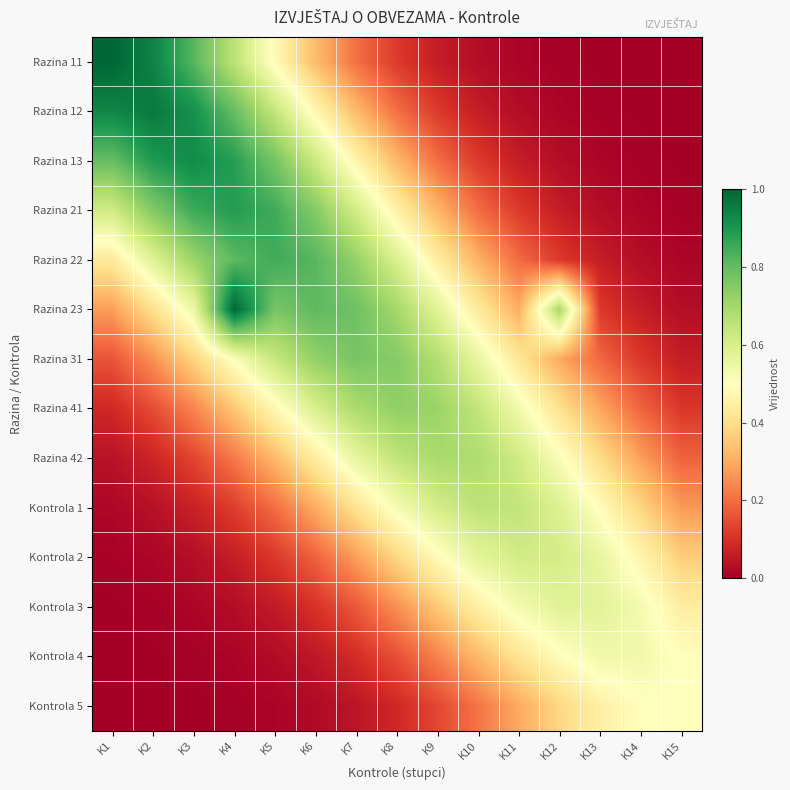

Reading left to right, transcribe all the data shown in this chart.

Razina 11: K1=1.0	K2=0.9	K3=0.8	K4=0.7	K5=0.5	K6=0.3	K7=0.2	K8=0.1	K9=0.1	K10=0.0	K11=0.0	K12=0.0	K13=0.0	K14=0.0	K15=0.0
Razina 12: K1=0.9	K2=1.0	K3=0.9	K4=0.8	K5=0.6	K6=0.5	K7=0.3	K8=0.2	K9=0.1	K10=0.1	K11=0.0	K12=0.0	K13=0.0	K14=0.0	K15=0.0
Razina 13: K1=0.8	K2=0.9	K3=0.9	K4=0.9	K5=0.8	K6=0.6	K7=0.5	K8=0.3	K9=0.2	K10=0.1	K11=0.1	K12=0.0	K13=0.0	K14=0.0	K15=0.0
Razina 21: K1=0.6	K2=0.8	K3=0.9	K4=0.9	K5=0.9	K6=0.8	K7=0.6	K8=0.5	K9=0.3	K10=0.2	K11=0.1	K12=0.1	K13=0.0	K14=0.0	K15=0.0
Razina 22: K1=0.4	K2=0.6	K3=0.7	K4=0.8	K5=0.8	K6=0.8	K7=0.7	K8=0.6	K9=0.4	K10=0.3	K11=0.2	K12=0.1	K13=0.1	K14=0.0	K15=0.0
Razina 23: K1=0.3	K2=0.4	K3=0.5	K4=1.0	K5=0.8	K6=0.8	K7=0.8	K8=0.7	K9=0.6	K10=0.4	K11=0.3	K12=0.7	K13=0.1	K14=0.1	K15=0.0
Razina 31: K1=0.2	K2=0.3	K3=0.4	K4=0.5	K5=0.6	K6=0.7	K7=0.8	K8=0.8	K9=0.7	K10=0.6	K11=0.4	K12=0.3	K13=0.2	K14=0.1	K15=0.1
Razina 41: K1=0.1	K2=0.1	K3=0.2	K4=0.4	K5=0.5	K6=0.6	K7=0.7	K8=0.7	K9=0.7	K10=0.6	K11=0.5	K12=0.4	K13=0.3	K14=0.2	K15=0.1
Razina 42: K1=0.0	K2=0.1	K3=0.1	K4=0.2	K5=0.3	K6=0.4	K7=0.6	K8=0.6	K9=0.7	K10=0.7	K11=0.6	K12=0.5	K13=0.4	K14=0.3	K15=0.2
Kontrola 1: K1=0.0	K2=0.0	K3=0.1	K4=0.1	K5=0.2	K6=0.3	K7=0.4	K8=0.5	K9=0.6	K10=0.7	K11=0.6	K12=0.6	K13=0.5	K14=0.4	K15=0.3
Kontrola 2: K1=0.0	K2=0.0	K3=0.0	K4=0.1	K5=0.1	K6=0.2	K7=0.3	K8=0.4	K9=0.5	K10=0.6	K11=0.6	K12=0.6	K13=0.6	K14=0.5	K15=0.4
Kontrola 3: K1=0.0	K2=0.0	K3=0.0	K4=0.0	K5=0.1	K6=0.1	K7=0.2	K8=0.3	K9=0.4	K10=0.5	K11=0.5	K12=0.6	K13=0.6	K14=0.5	K15=0.4
Kontrola 4: K1=0.0	K2=0.0	K3=0.0	K4=0.0	K5=0.0	K6=0.1	K7=0.1	K8=0.2	K9=0.2	K10=0.3	K11=0.4	K12=0.5	K13=0.5	K14=0.5	K15=0.5
Kontrola 5: K1=0.0	K2=0.0	K3=0.0	K4=0.0	K5=0.0	K6=0.0	K7=0.0	K8=0.1	K9=0.1	K10=0.2	K11=0.3	K12=0.4	K13=0.5	K14=0.5	K15=0.5